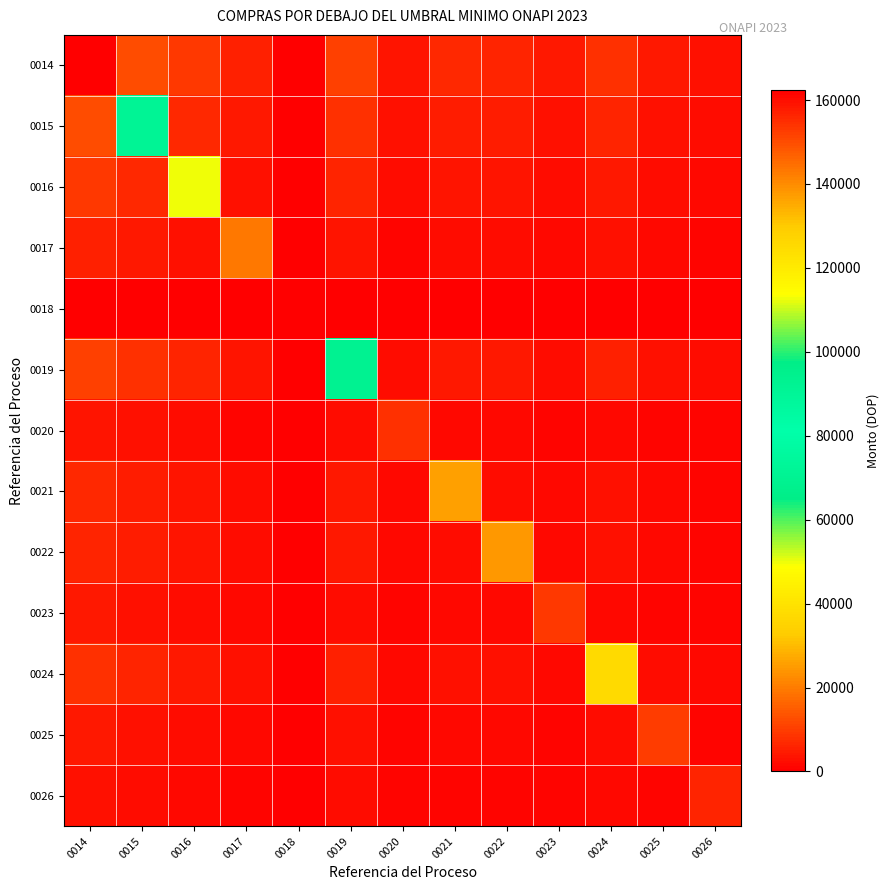

What is the total value across all series at 0014?

234944.9